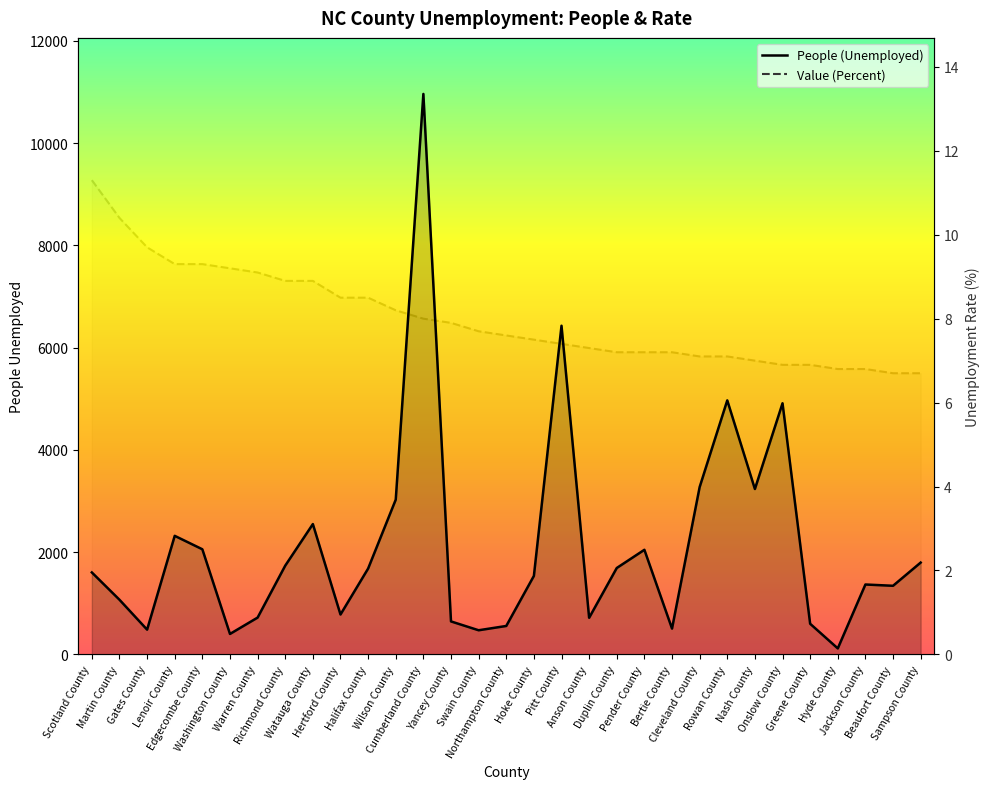

Is the value of People (Unemployed) at Swain County greater than the value of Value (Percent) at Halifax County?

Yes